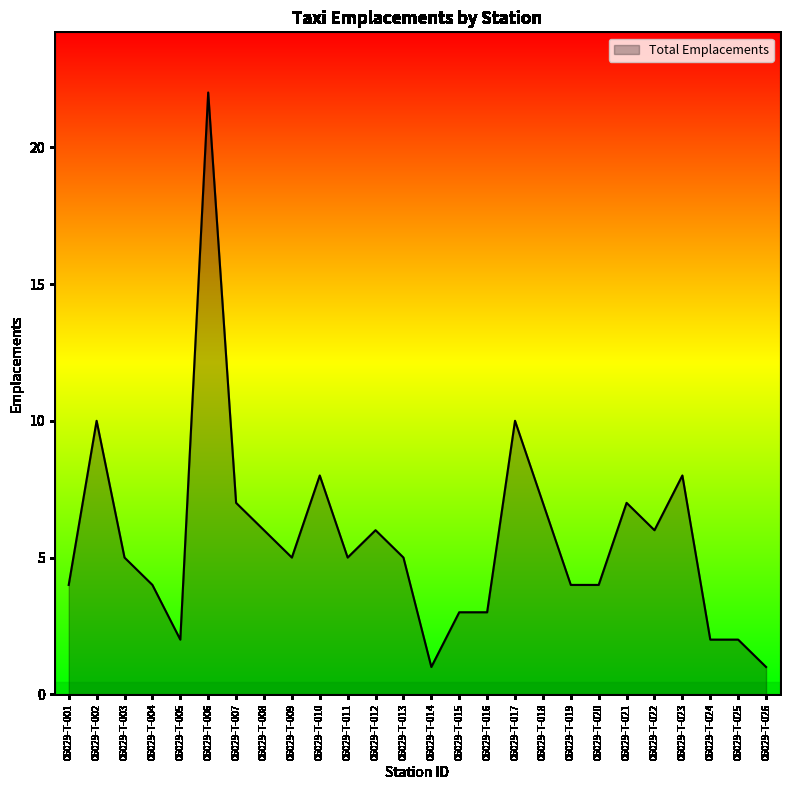

What is the greatest value displayed?

22